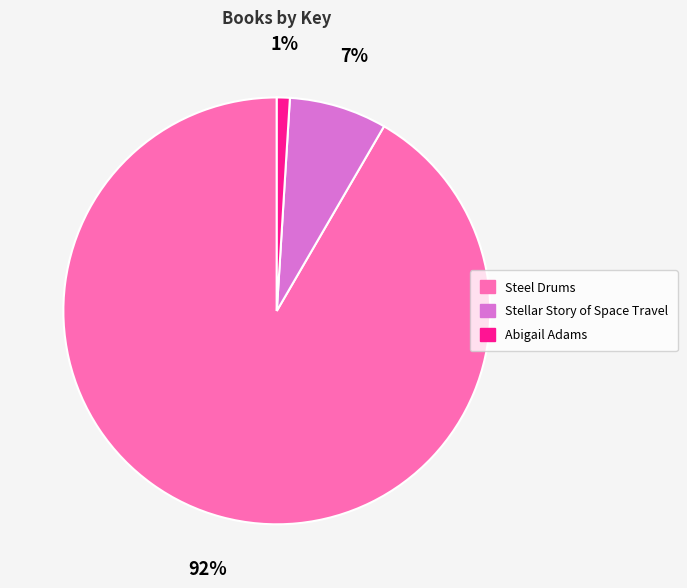

Which slice is the largest?

Steel Drums